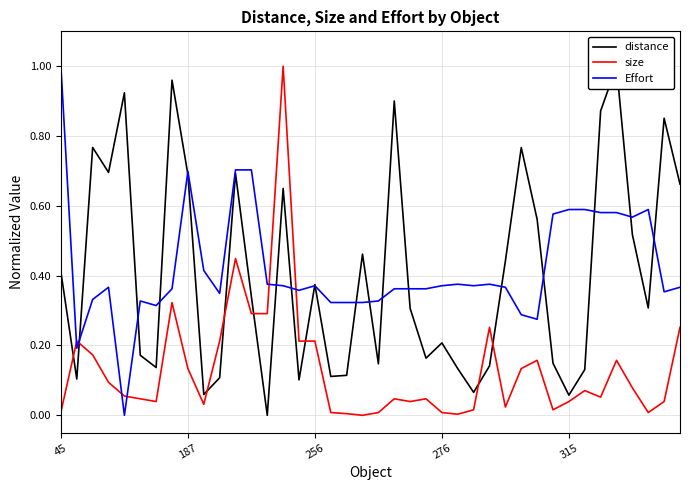

What is the maximum value shown in the chart?

1.0